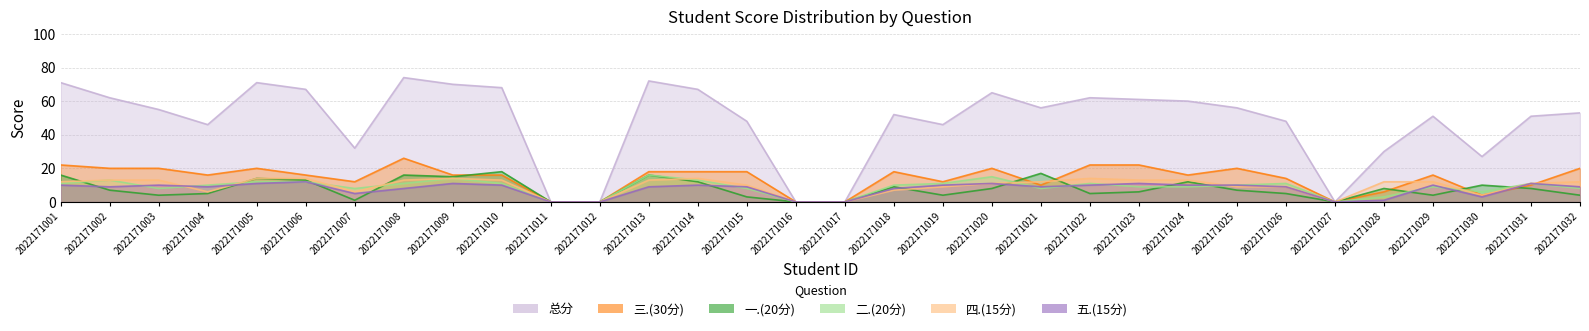

Reading left to right, list all the values displayed in this chart.

一.(20分): 16	7	4	5	14	13	1	16	15	18	0	0	16	12	3	0	0	9	4	8	17	5	6	12	7	5	0	8	4	10	8	4
二.(20分): 11	13	8	10	12	12	8	11	14	11	0	0	16	13	8	0	0	10	11	15	8	11	9	9	10	11	0	3	9	6	11	8
三.(30分): 22	20	20	16	20	16	12	26	16	16	0	0	18	18	18	0	0	18	12	20	10	22	22	16	20	14	0	6	16	4	10	20
四.(15分): 12	13	13	6	14	14	6	13	14	13	0	0	13	14	10	0	0	7	9	11	12	14	13	13	9	9	0	12	12	4	11	12
五.(15分): 10	9	10	9	11	12	5	8	11	10	0	0	9	10	9	0	0	8	10	11	9	10	11	10	10	9	0	1	10	3	11	9
总分: 71	62	55	46	71	67	32	74	70	68	0	0	72	67	48	0	0	52	46	65	56	62	61	60	56	48	0	30	51	27	51	53